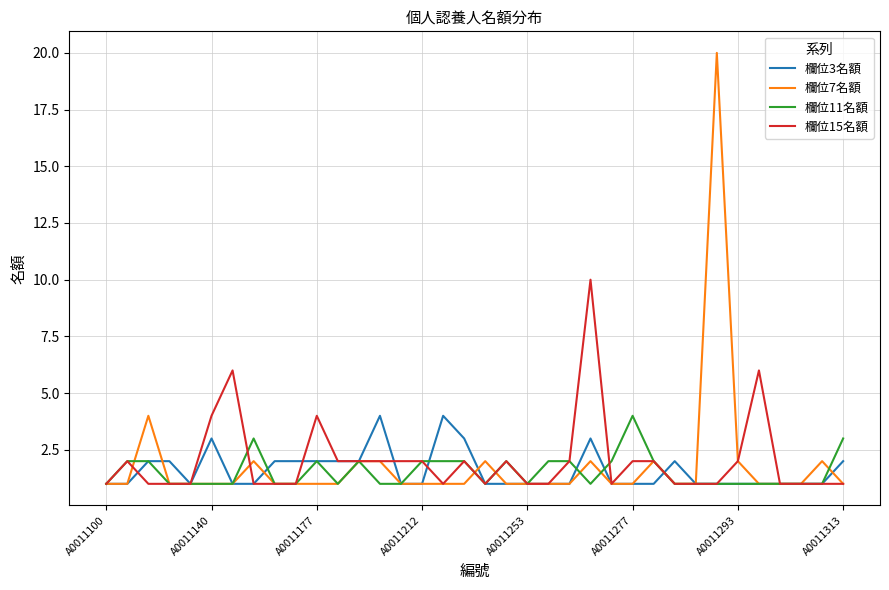

What are all the series names shown in the legend?

欄位3名額, 欄位7名額, 欄位11名額, 欄位15名額